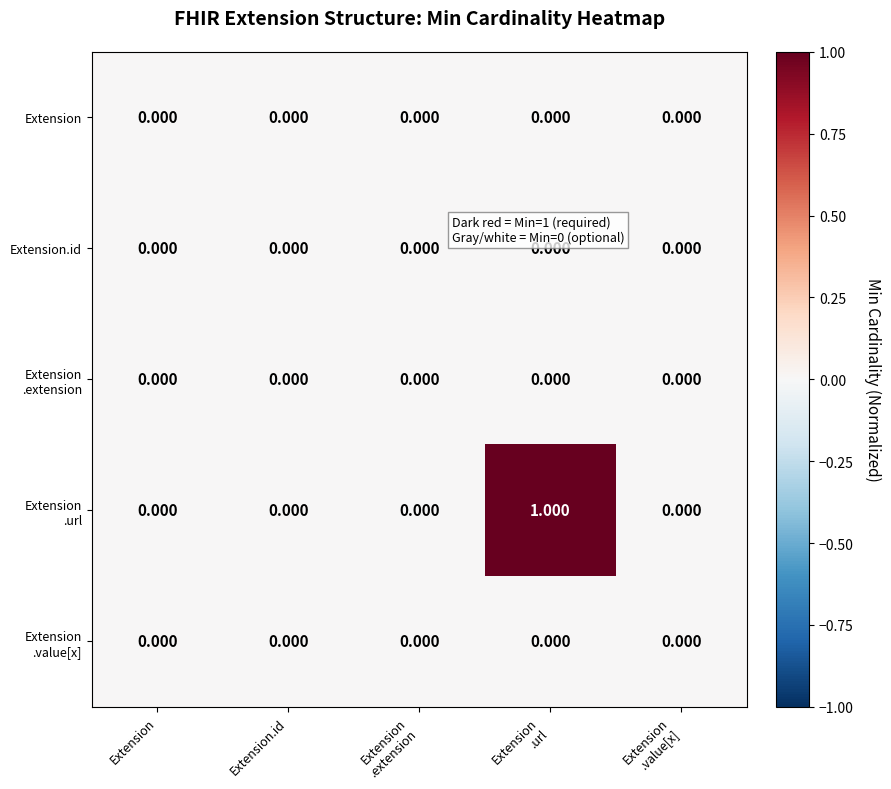

At which category is the sum across all series the highest?

Extension
.url